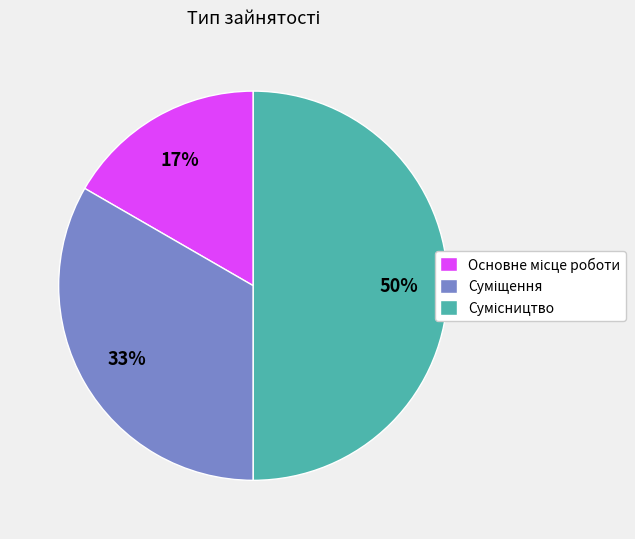

Count the number of slices in the pie.

3